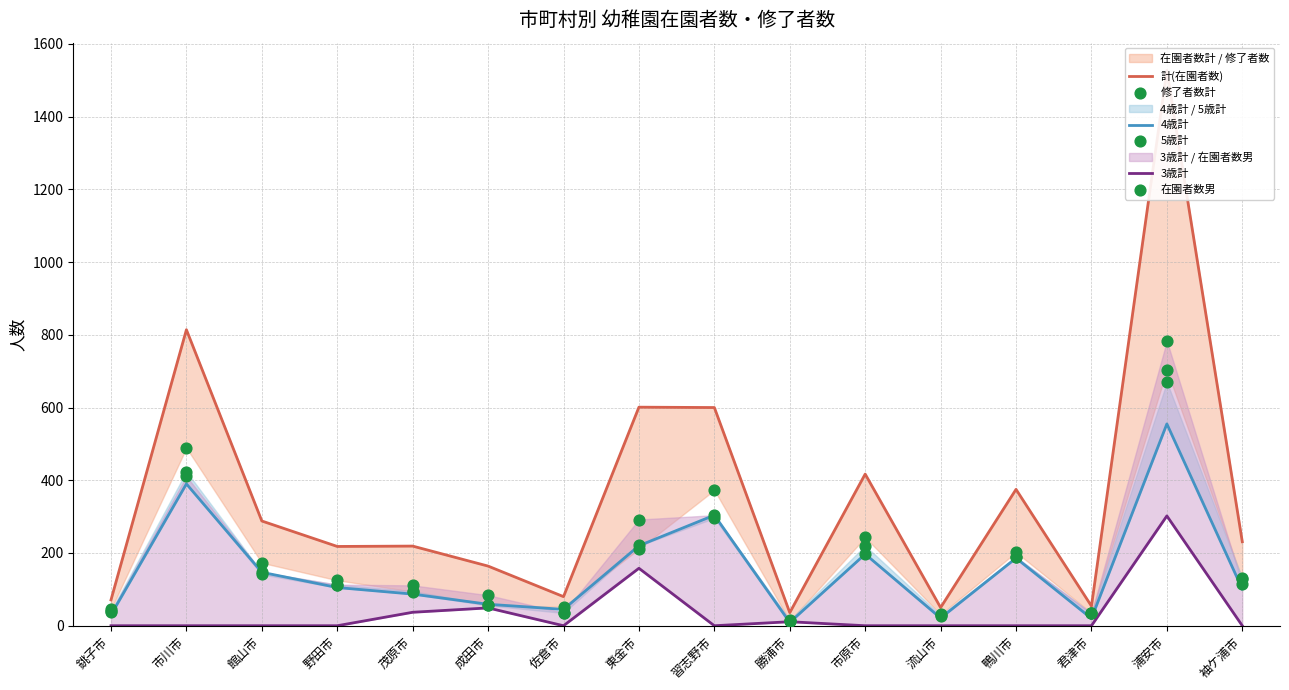

What are all the series names shown in the legend?

計(在園者数), 4歳計, 3歳計, 修了者数計, 5歳計, 在園者数男